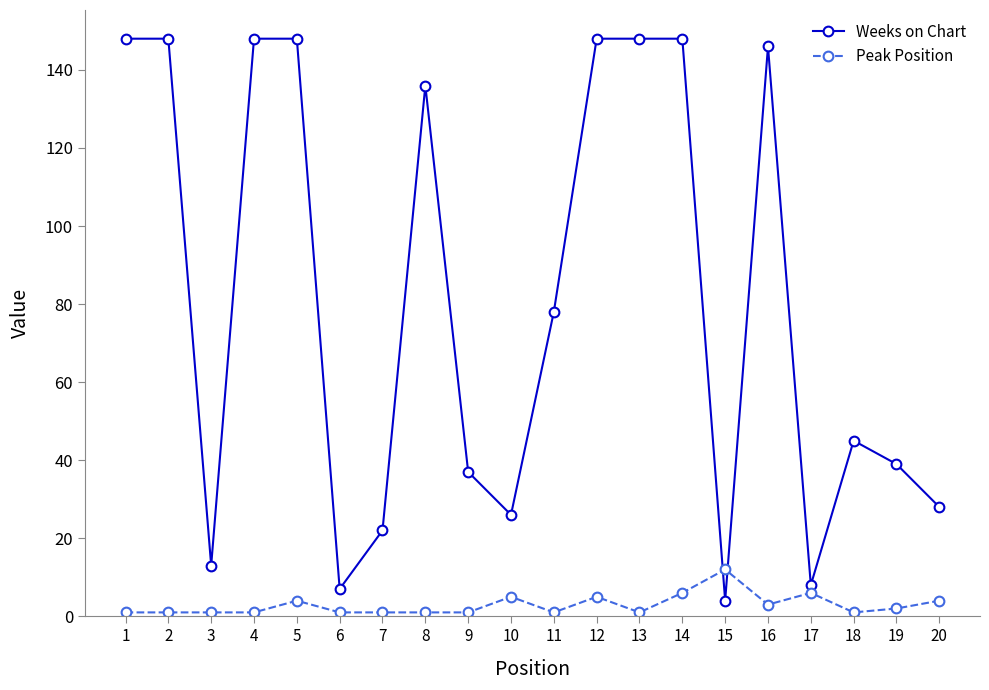

What are all the series names shown in the legend?

Weeks on Chart, Peak Position